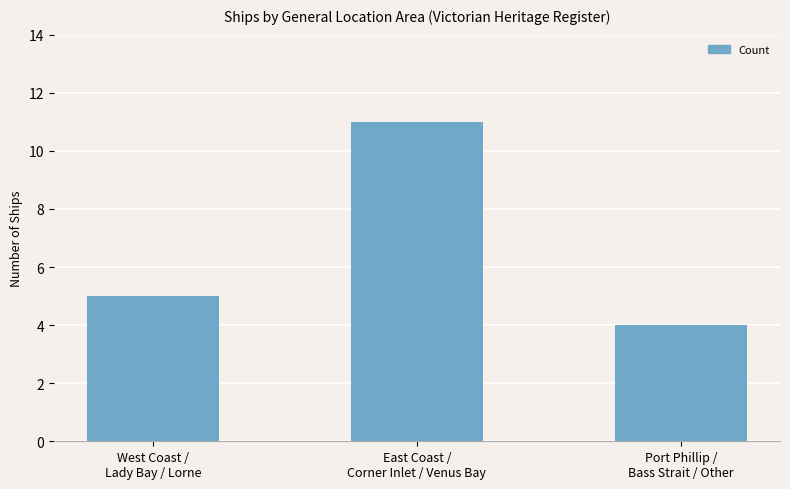

How many data points does each series have?

3